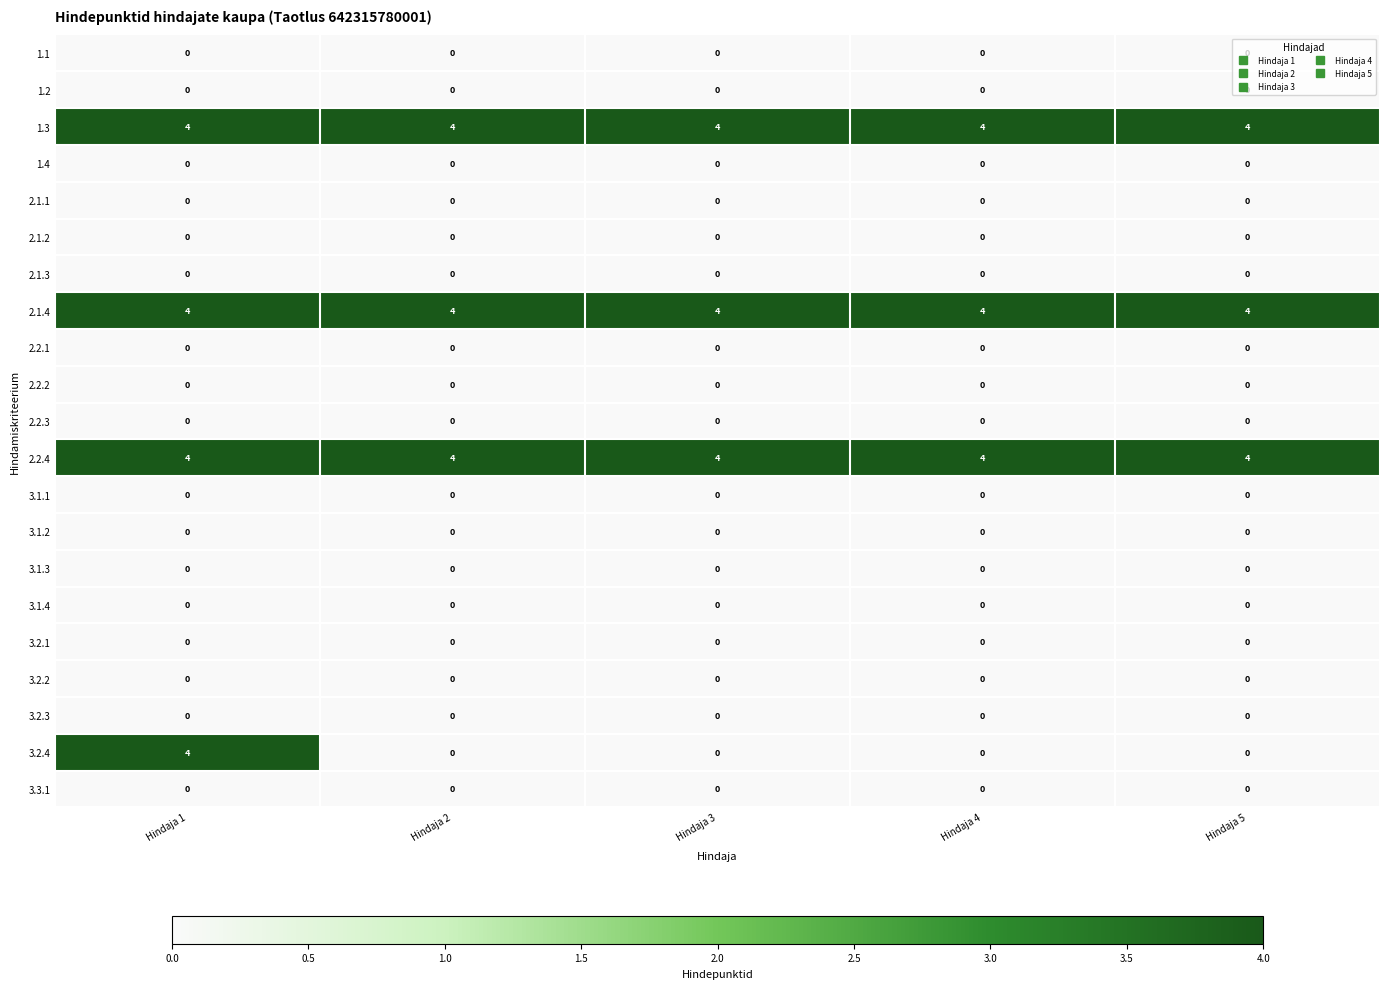

True or false: 2.2.1 has a value of 0 at Hindaja 5.

True